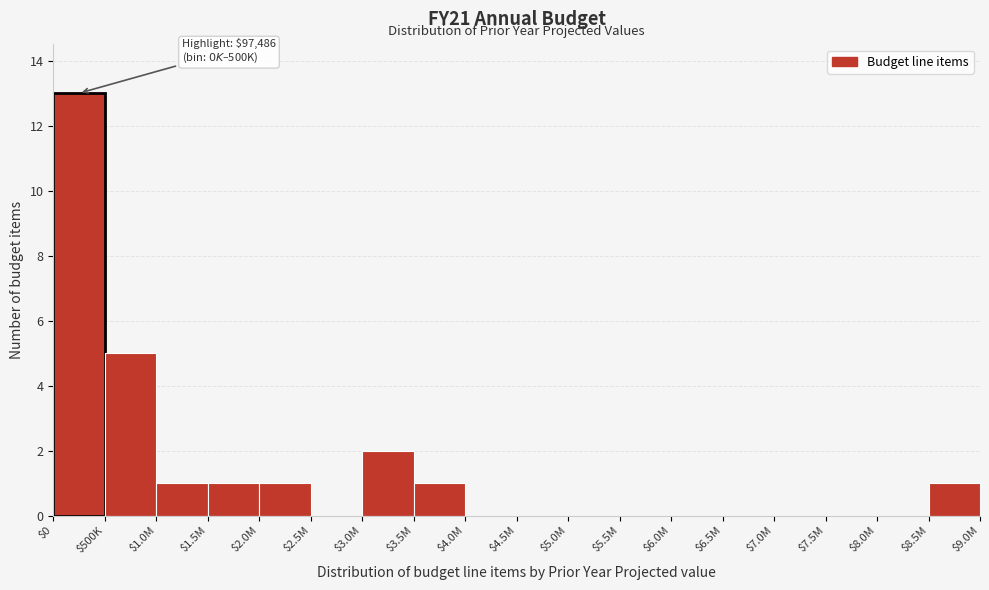

What is the sum of all values?

25